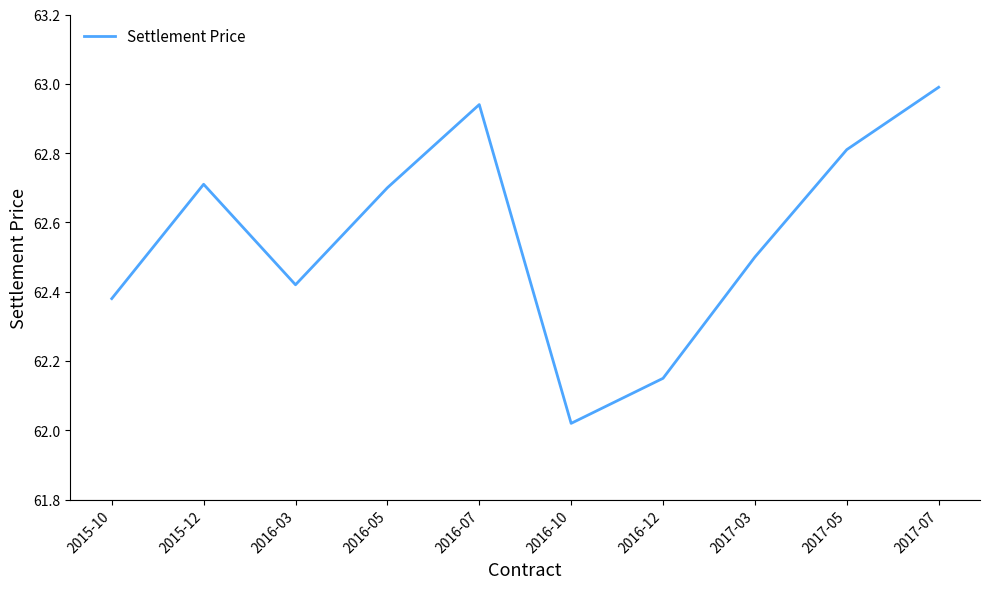

Count the number of data series in this chart.

1